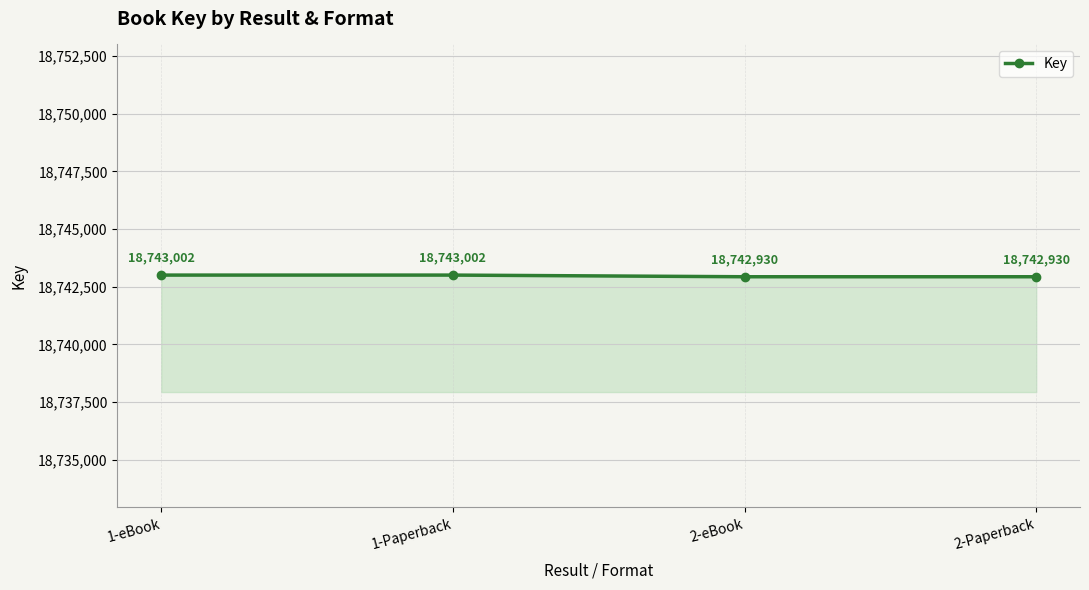

What is the sum of the values at 2-eBook and 2-Paperback?

37485860